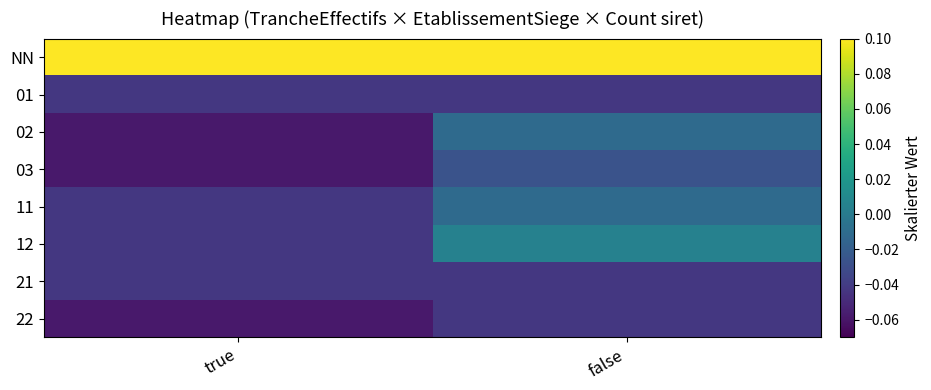

List the series in order of their peak value, lowest first.

01, 21, 22, 03, 02, 11, 12, NN